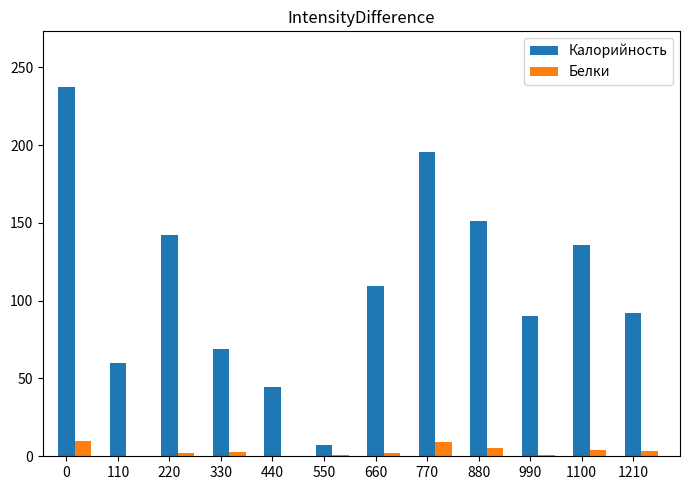

Is the value of Белки at 990 greater than the value of Калорийность at 0?

No